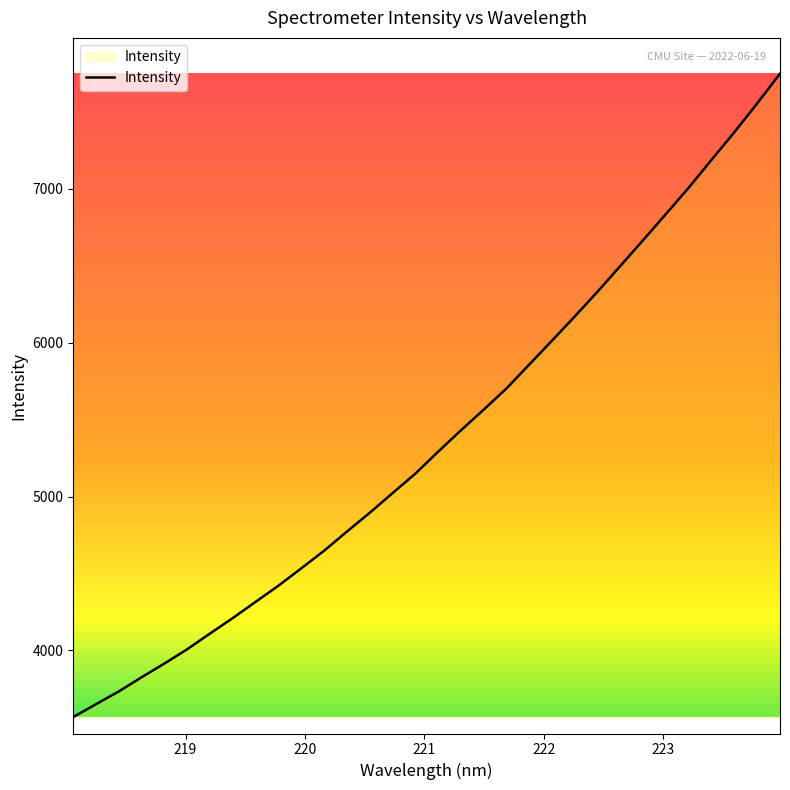

What is the smallest value displayed?

3566.8